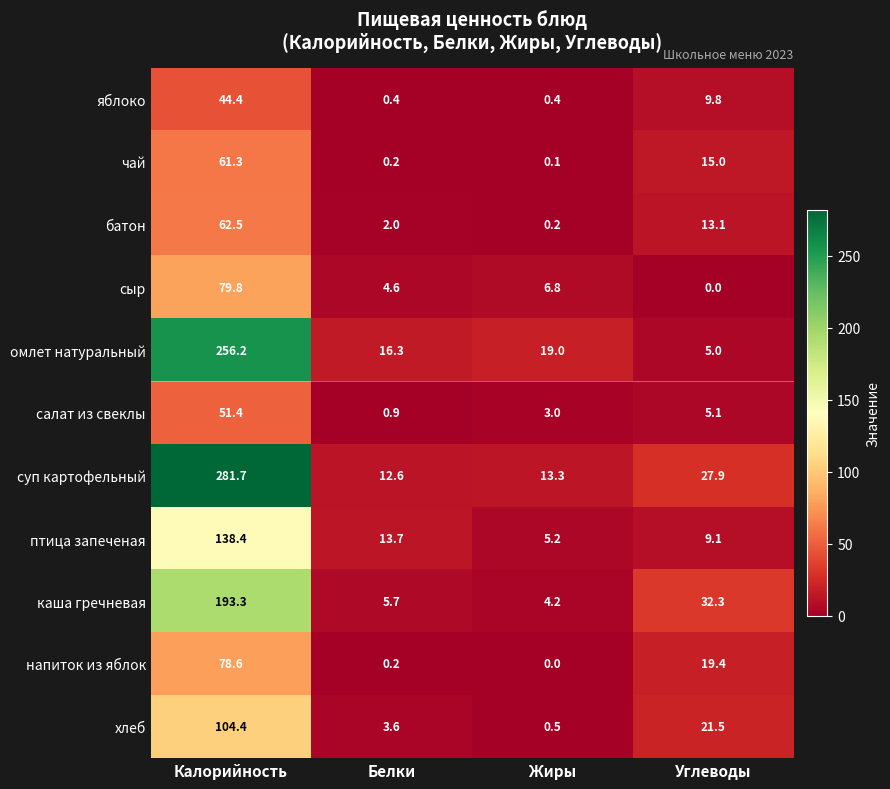

What is the minimum value for яблоко?

0.4